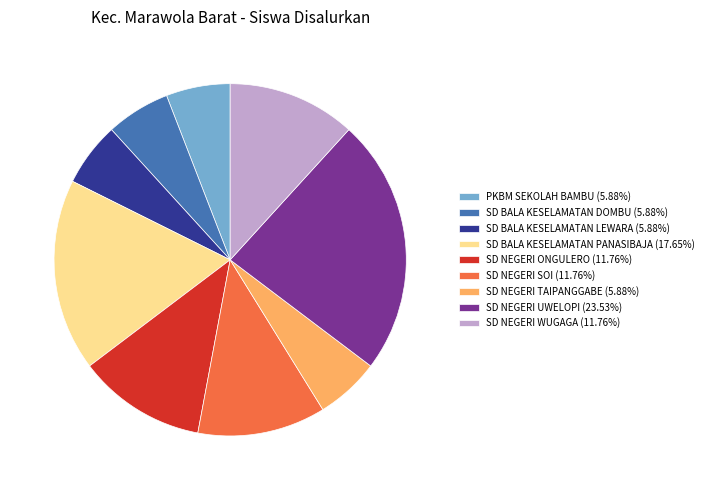

Does any single category account for the majority?

No